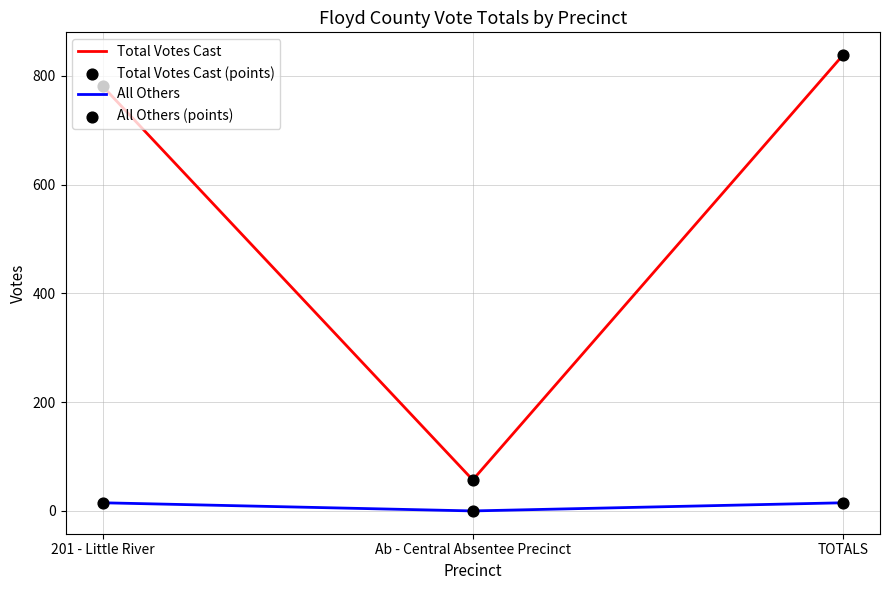

What is the total value across all series at TOTALS?

853